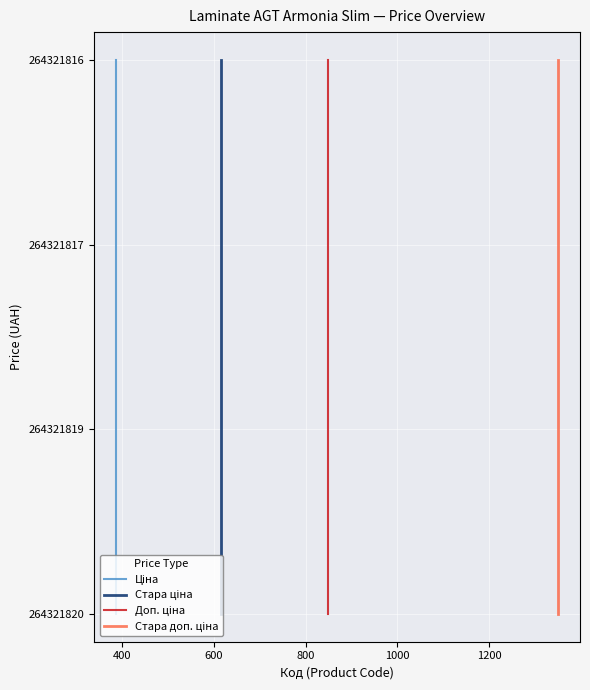

True or false: Доп. ціна and Ціна intersect in this chart.

False